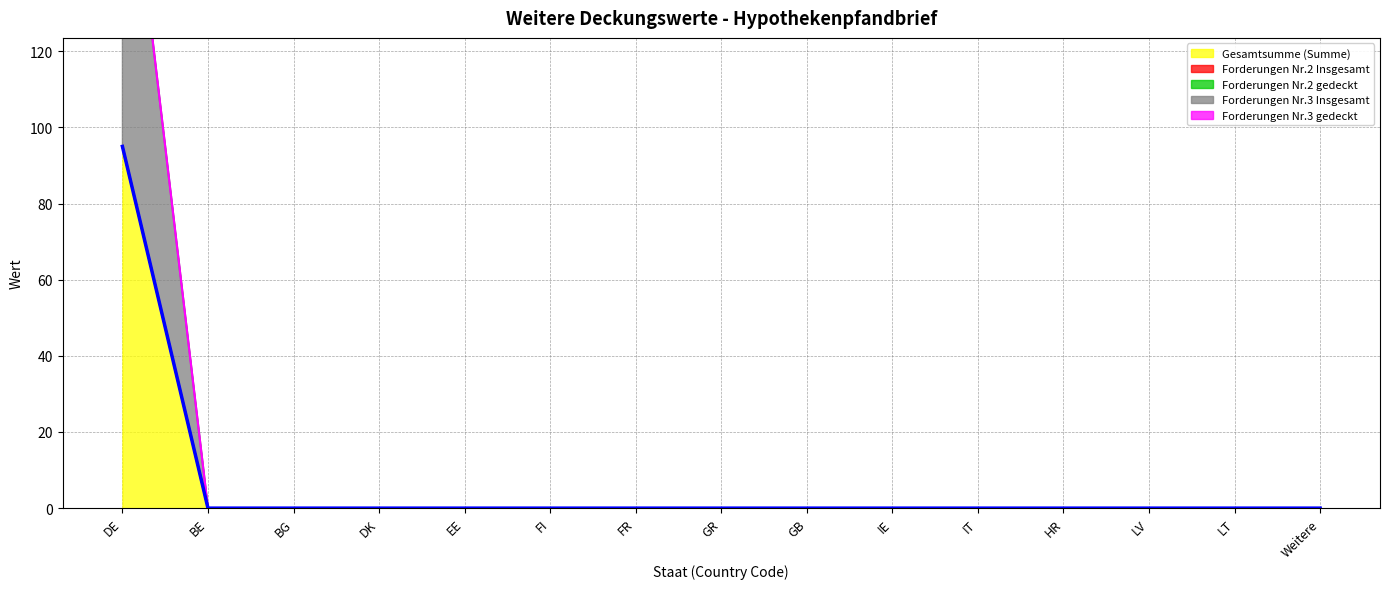

At how many categories does at least one series exceed 6?

1